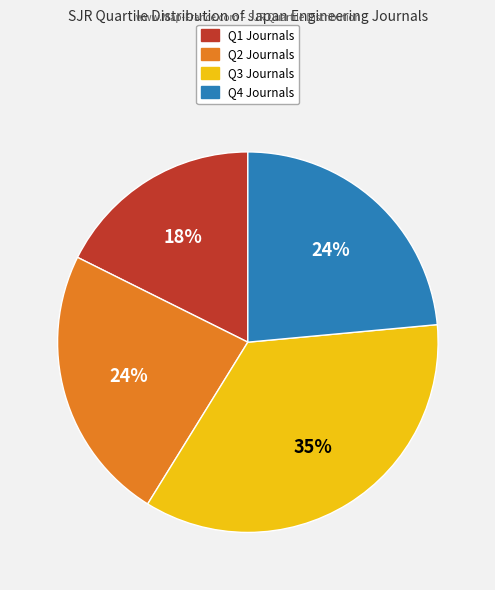

Do Q3 and Q2 together represent more than half of the pie?

Yes